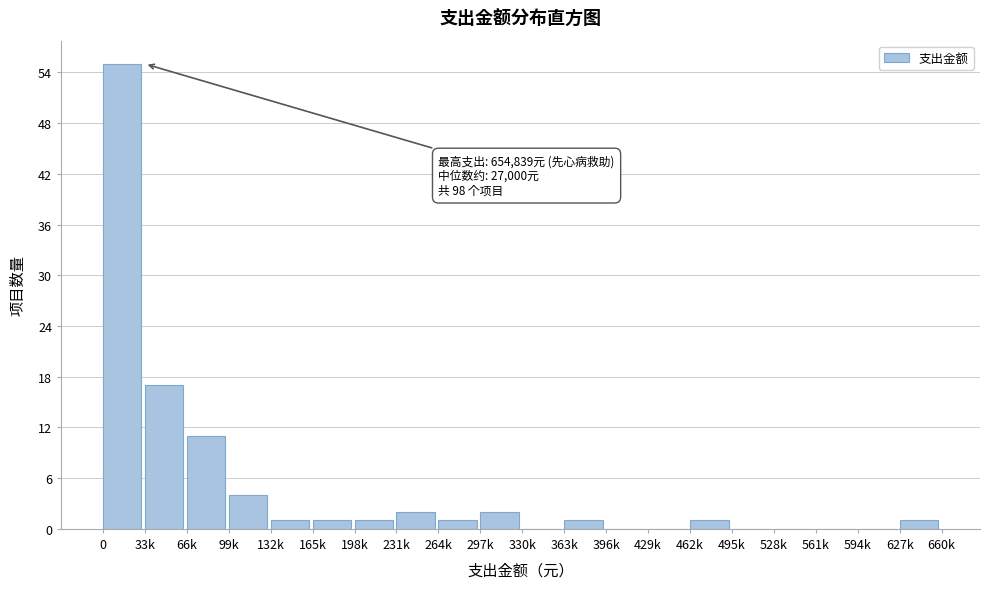

Reading left to right, what are all the values shown in this chart?

0=55	33k=17	66k=11	99k=4	132k=1	165k=1	198k=1	231k=2	264k=1	297k=2	330k=0	363k=1	396k=0	429k=0	462k=1	495k=0	528k=0	561k=0	594k=0	627k=1